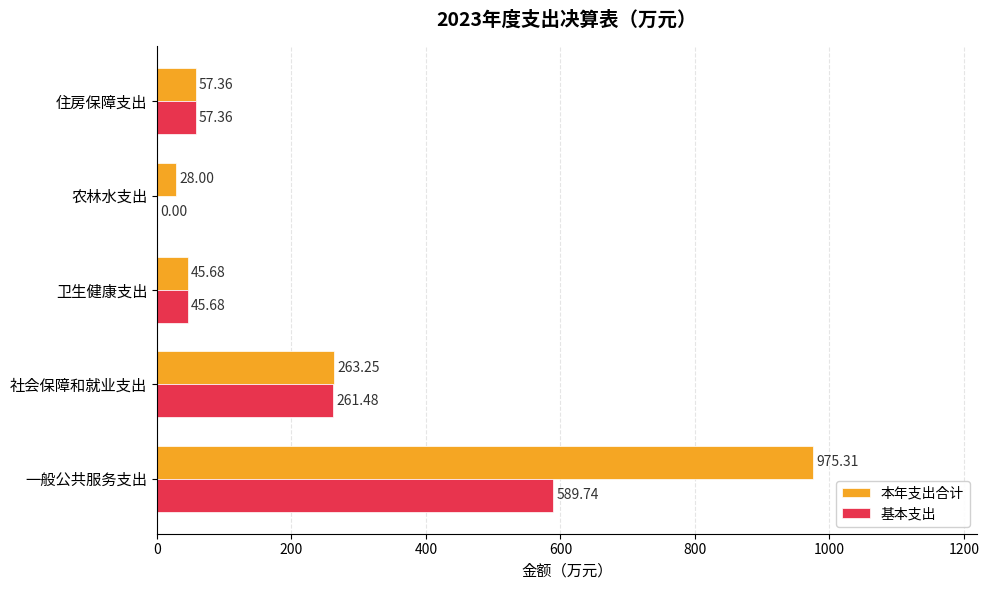

What is the sum of the 本年支出合计 values at 卫生健康支出 and 农林水支出?

73.7